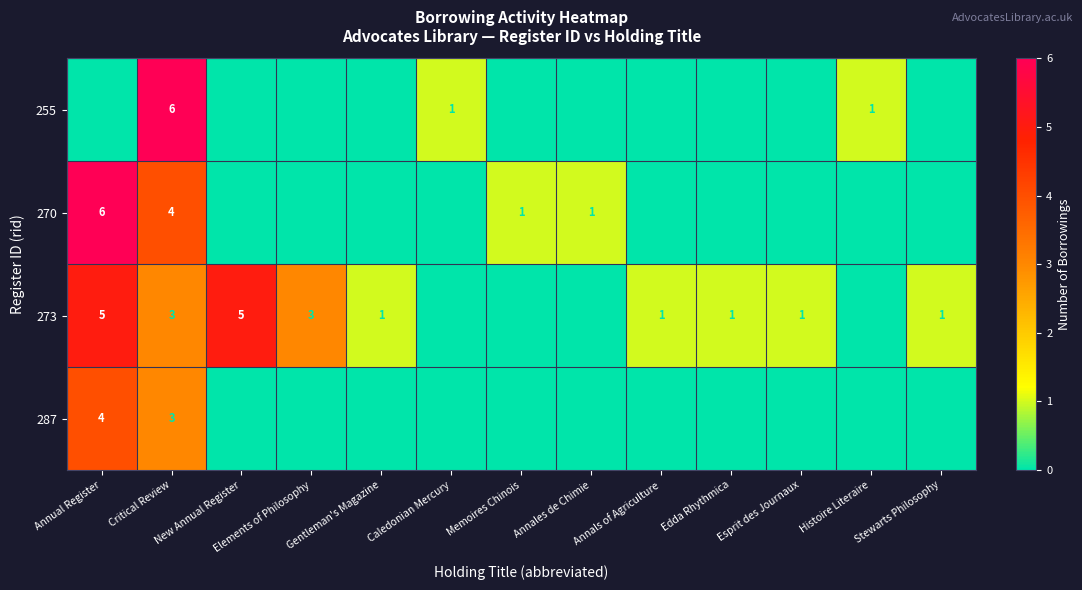

Between Annual Register and Annals of Agriculture, which series saw the biggest shift?

270